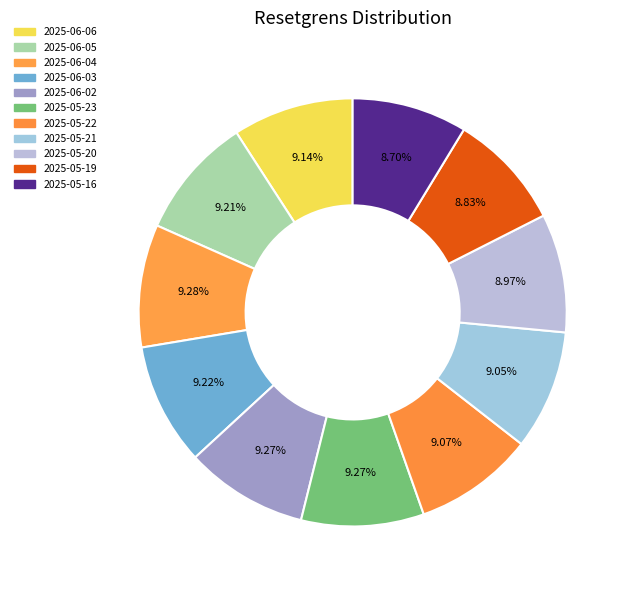

How many segments does this pie chart have?

11